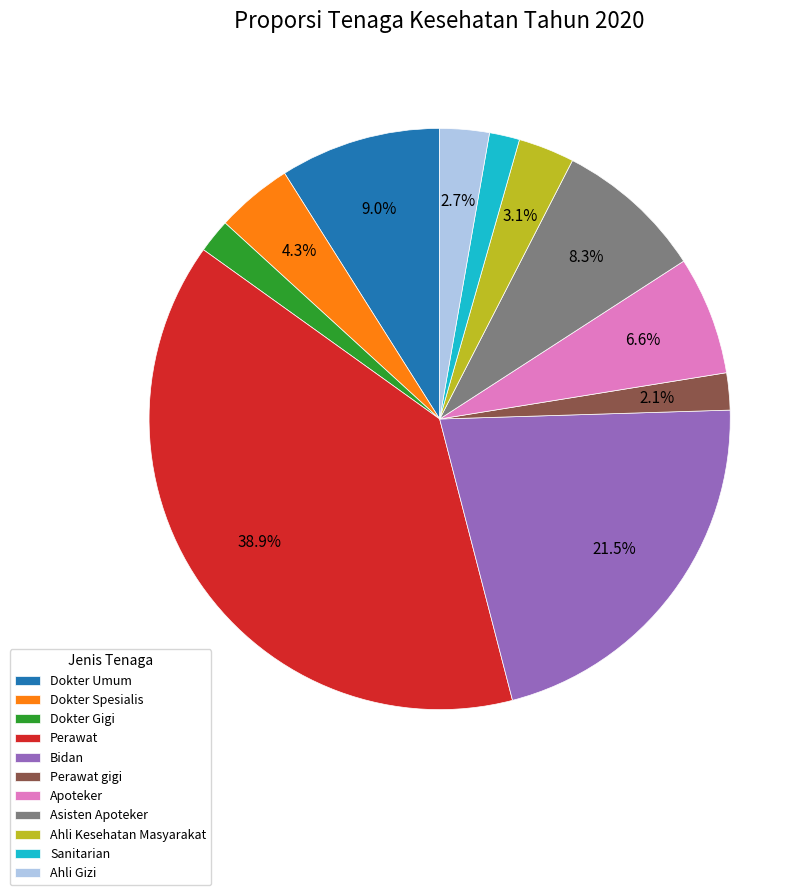

To the nearest percent, what portion does Dokter Umum represent?

9%